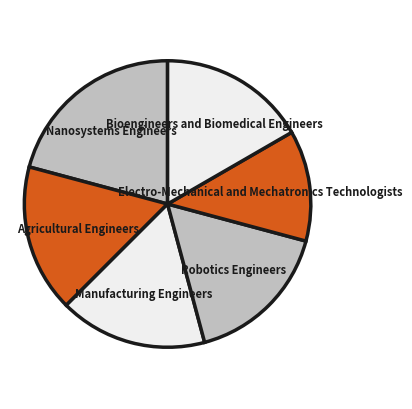

Combined, do Nanosystems Engineers and Manufacturing Engineers account for over 50%?

No